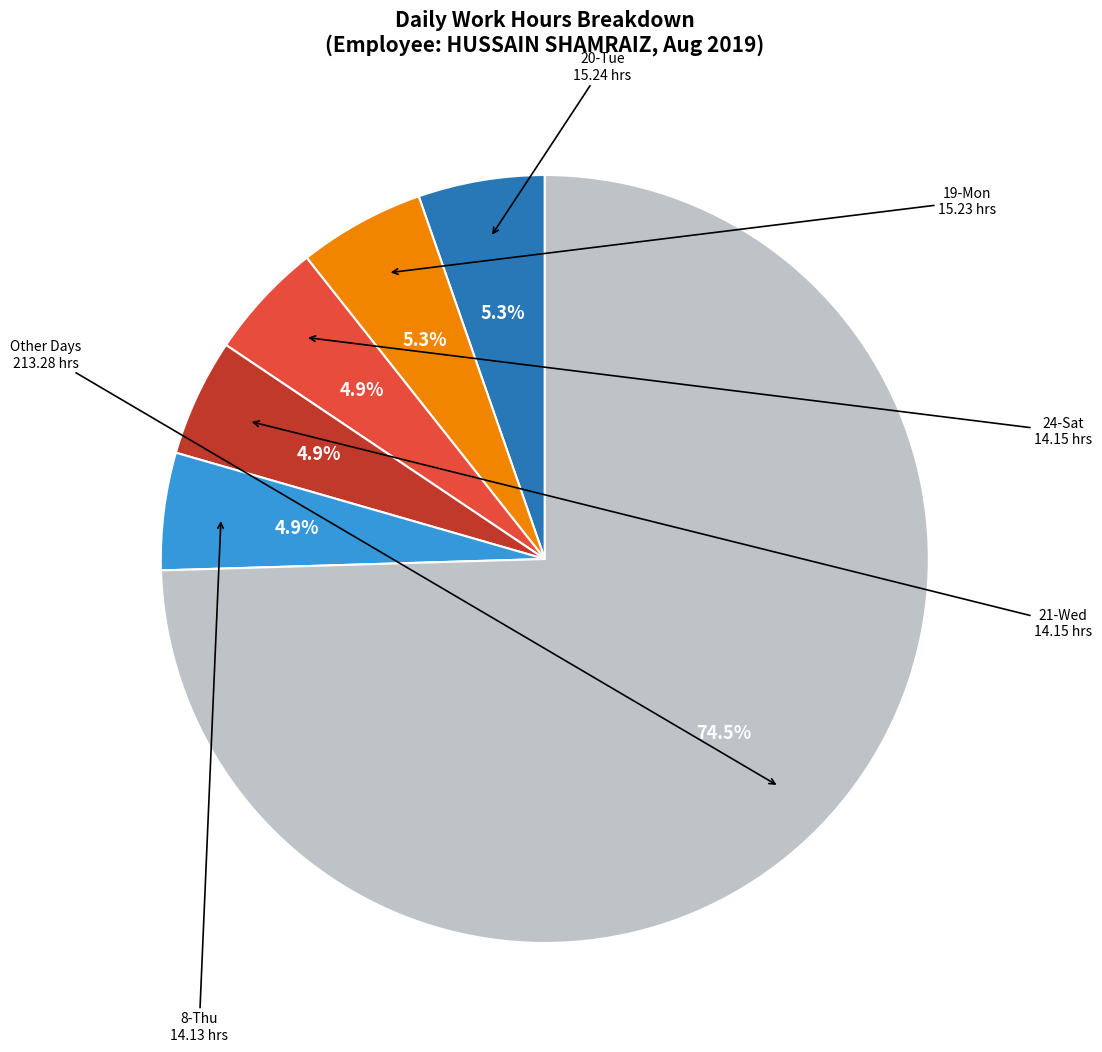

Which slice represents more than half of the pie?

Other Days